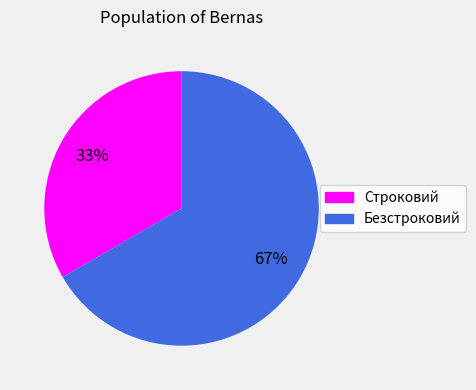

To the nearest percent, what percentage of the pie is Строковий?

33%